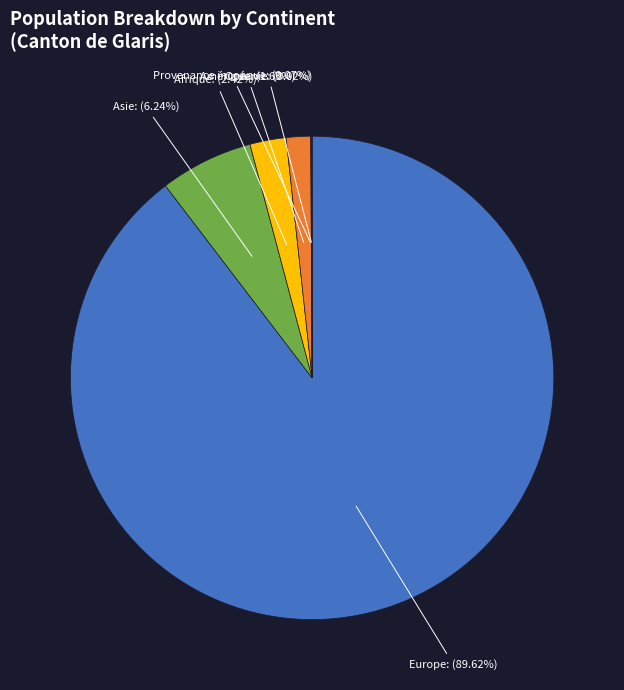

How much of the chart is everything except Europe?

10.4%